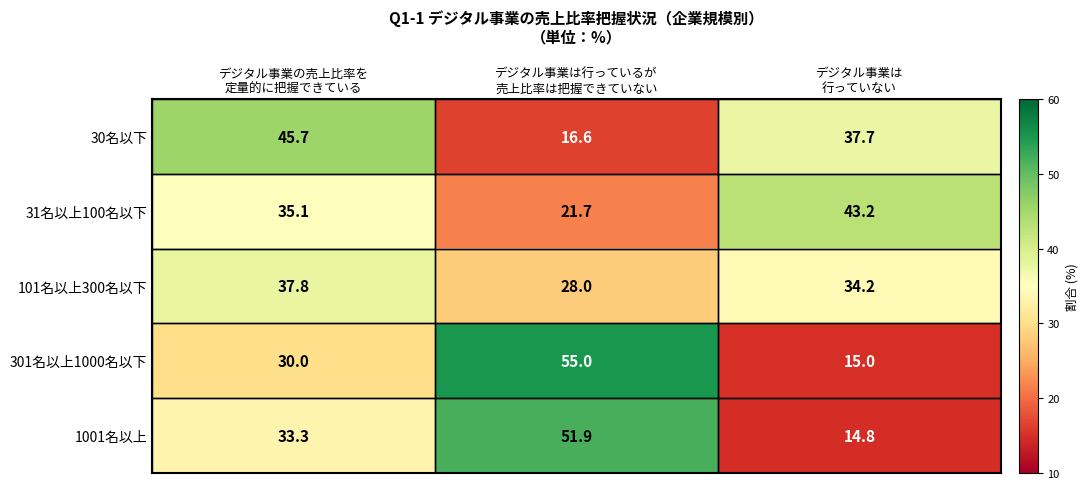

How many series are shown in this chart?

5